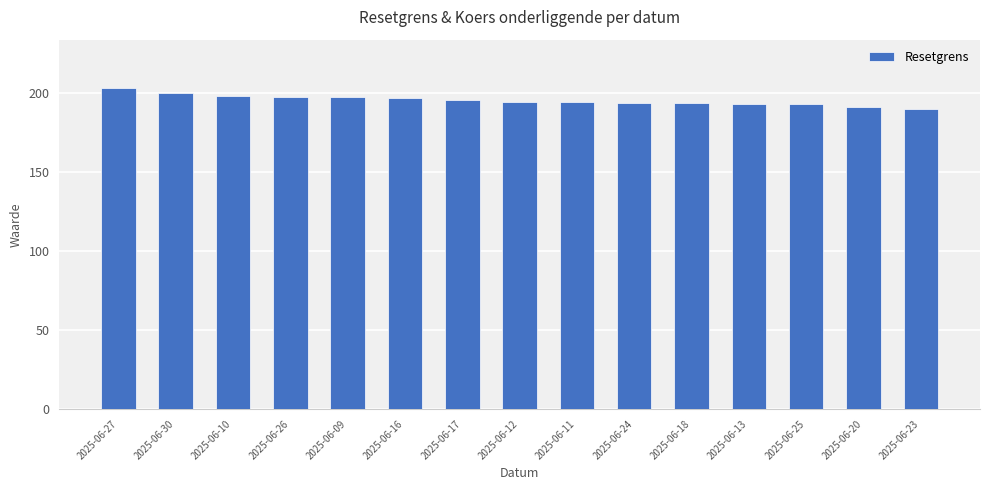

What is the sum of the values at 2025-06-09 and 2025-06-10?

395.5